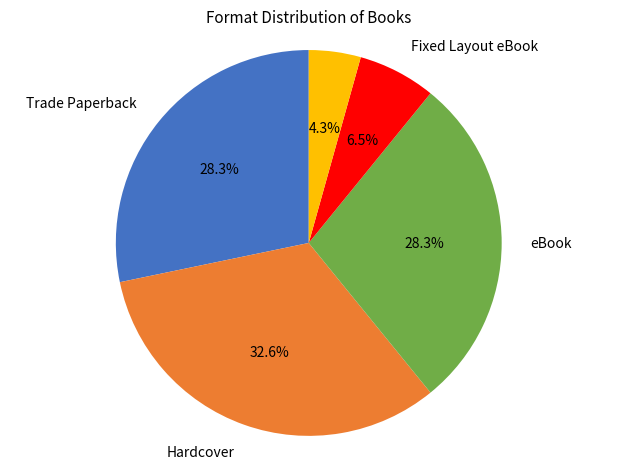

Does any single category account for the majority?

No